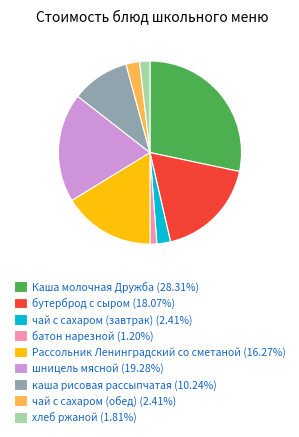

Is there a majority slice in this chart?

No